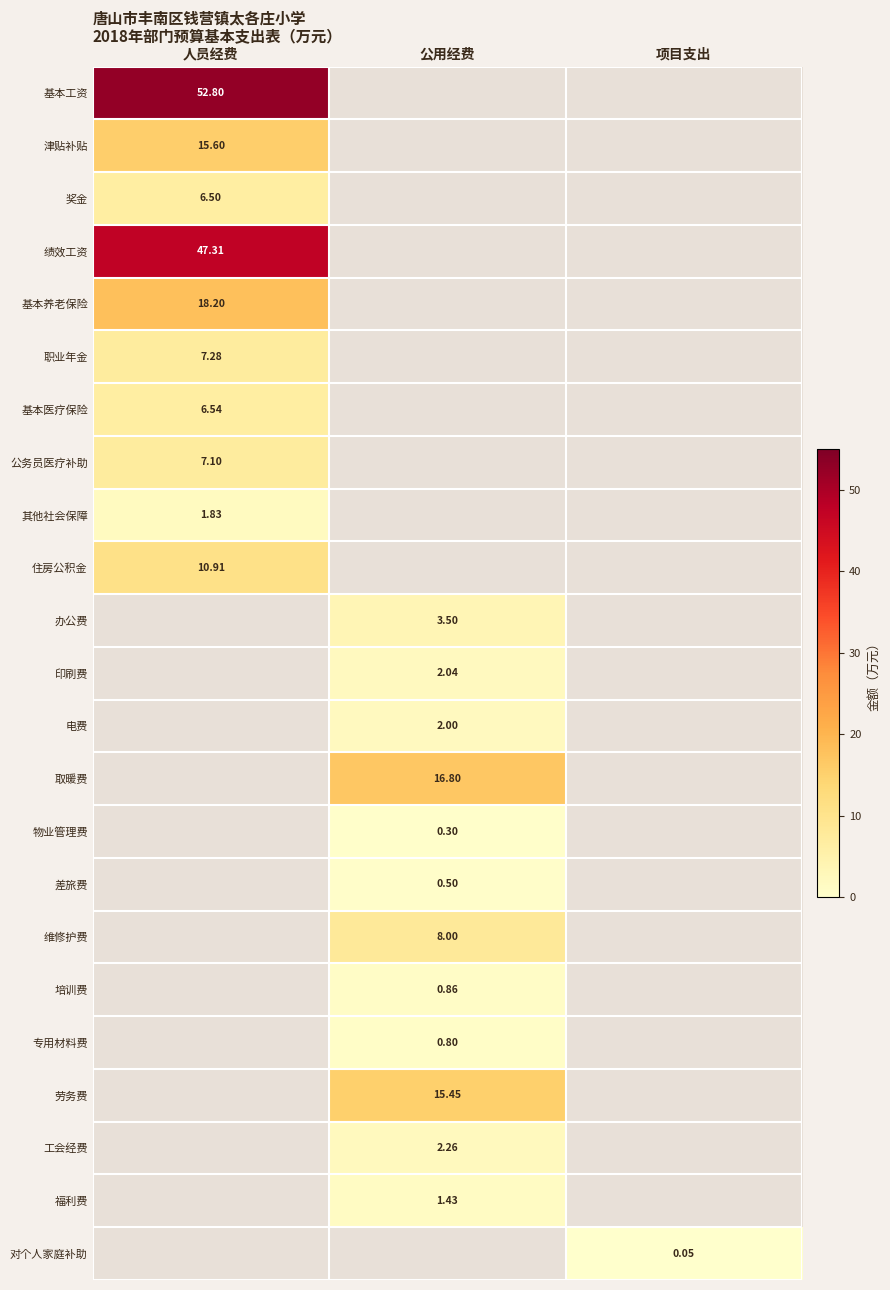

Is the value of 电费 at 公用经费 greater than the value of 培训费 at 公用经费?

Yes